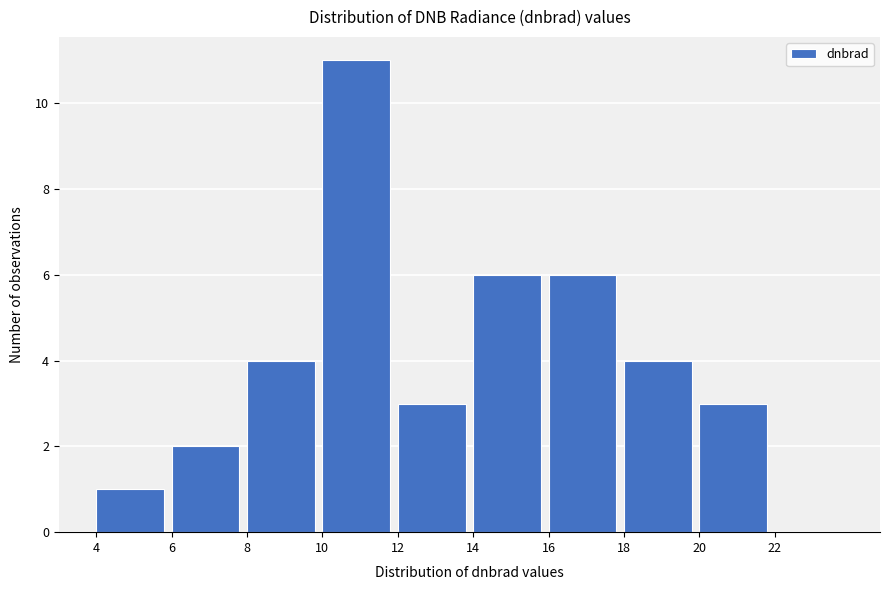

How tall is the bar that spans 20 to 22 on the x-axis? The values are not printed on the chart, so give them approximately, as read against the axis.

3